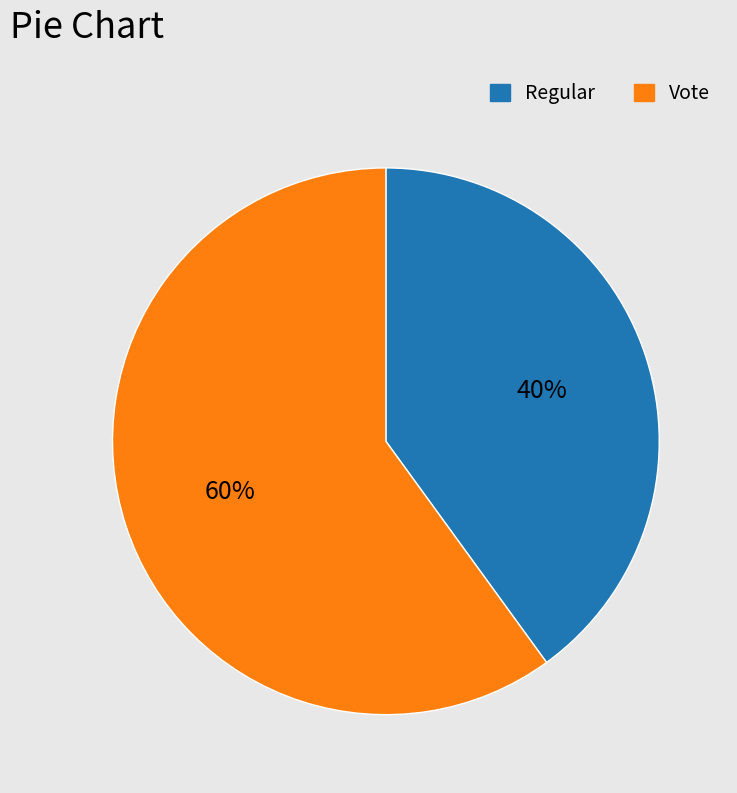

Is the sum of Regular and Vote greater than half?

Yes